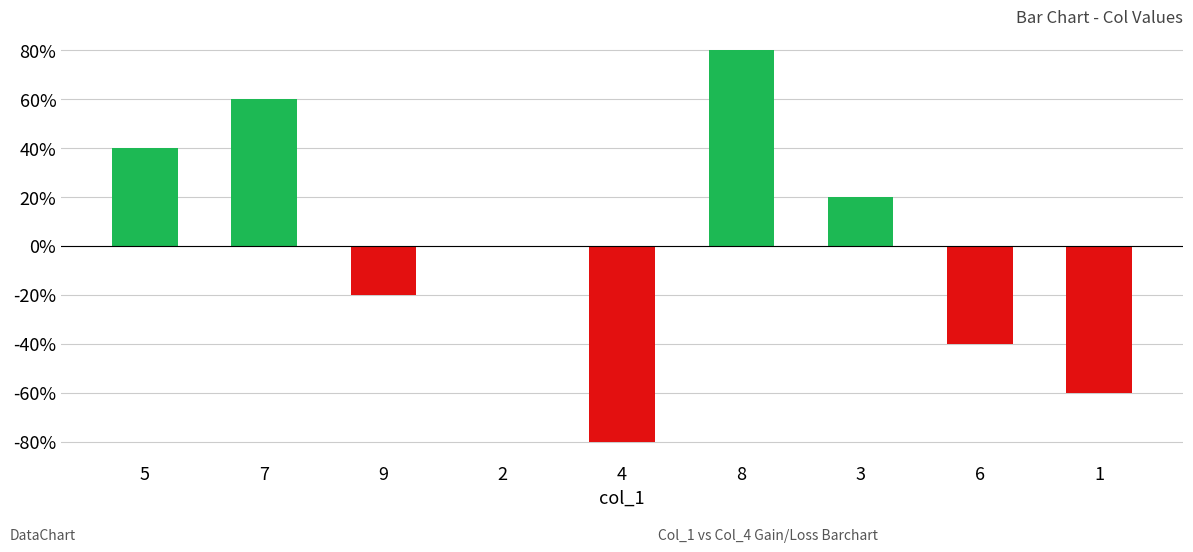

True or false: the data shows 80 at 8.

True